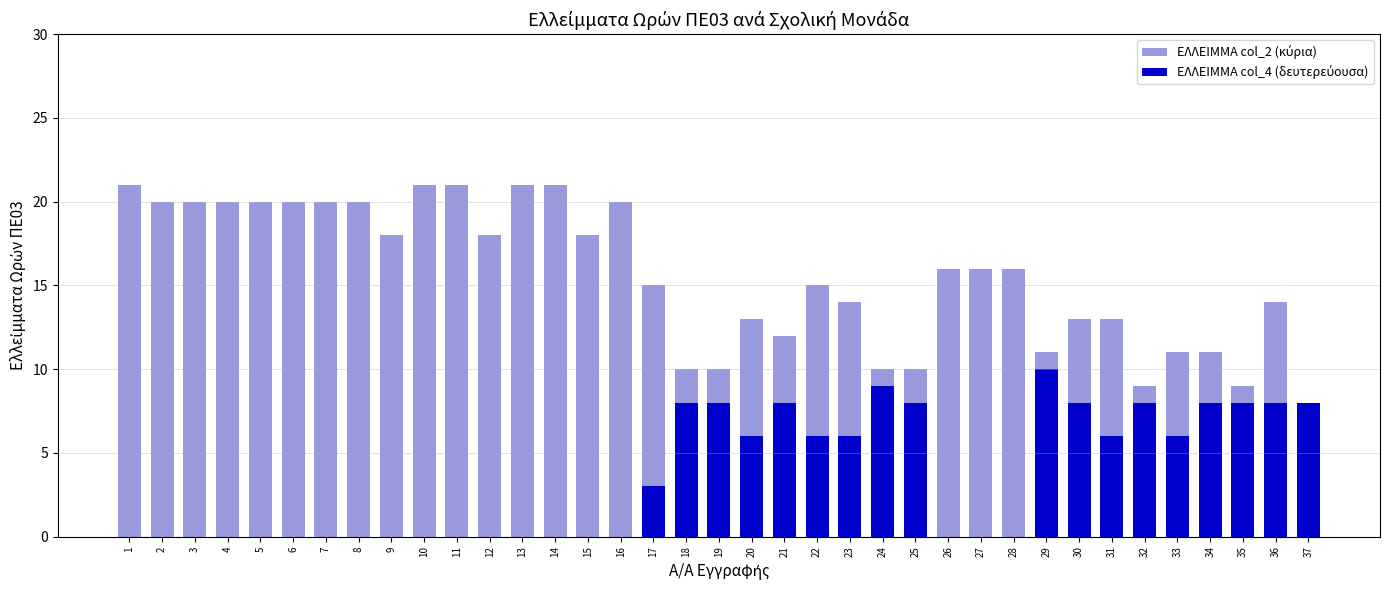

What is the value of the ΕΛΛΕΙΜΜΑ col_4 (δευτερεύουσα) bar at the 23rd from the left?

6